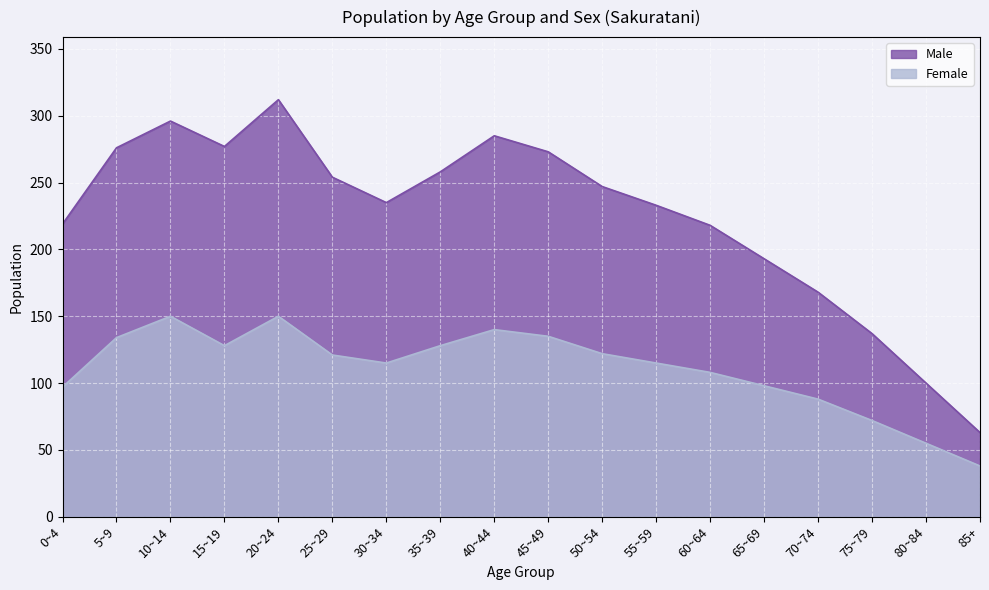

Between 25~29 and 80~84, which is larger?

25~29